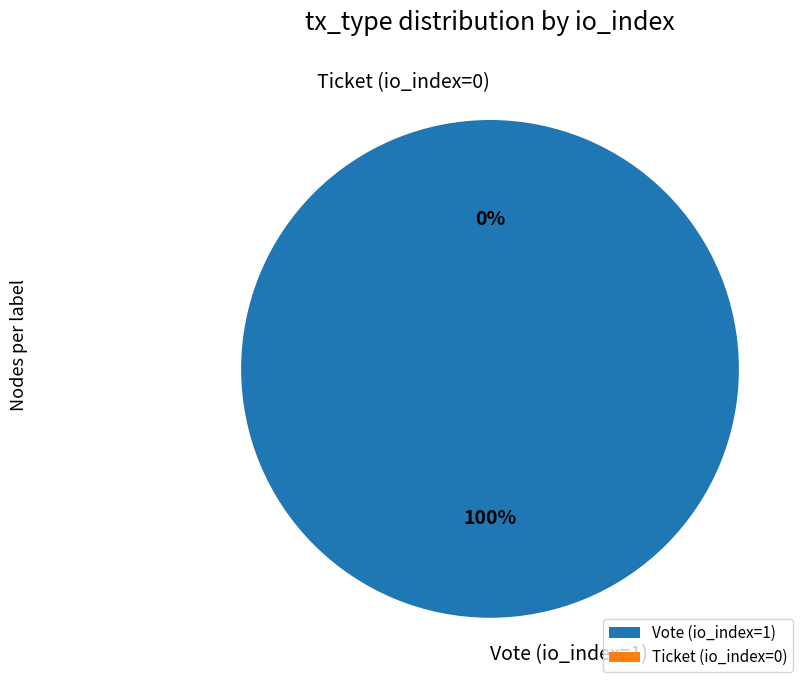

What is the largest slice in the pie chart?

Vote (io_index=1)